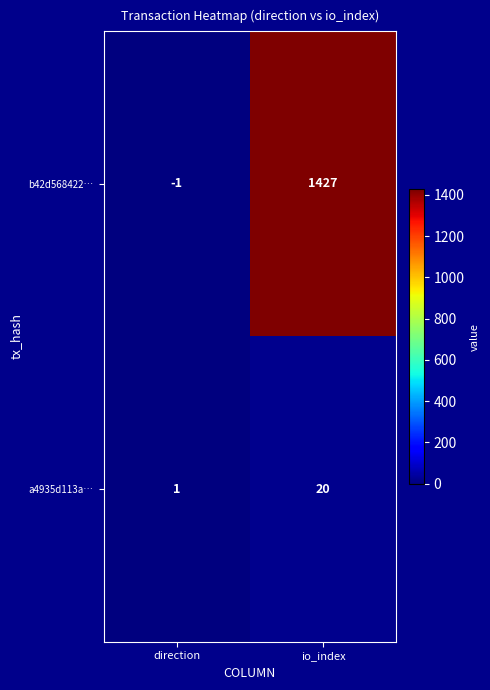

Reading left to right, what are all the values shown in this chart?

b42d568422…: direction=-1	io_index=1427
a4935d113a…: direction=1	io_index=20